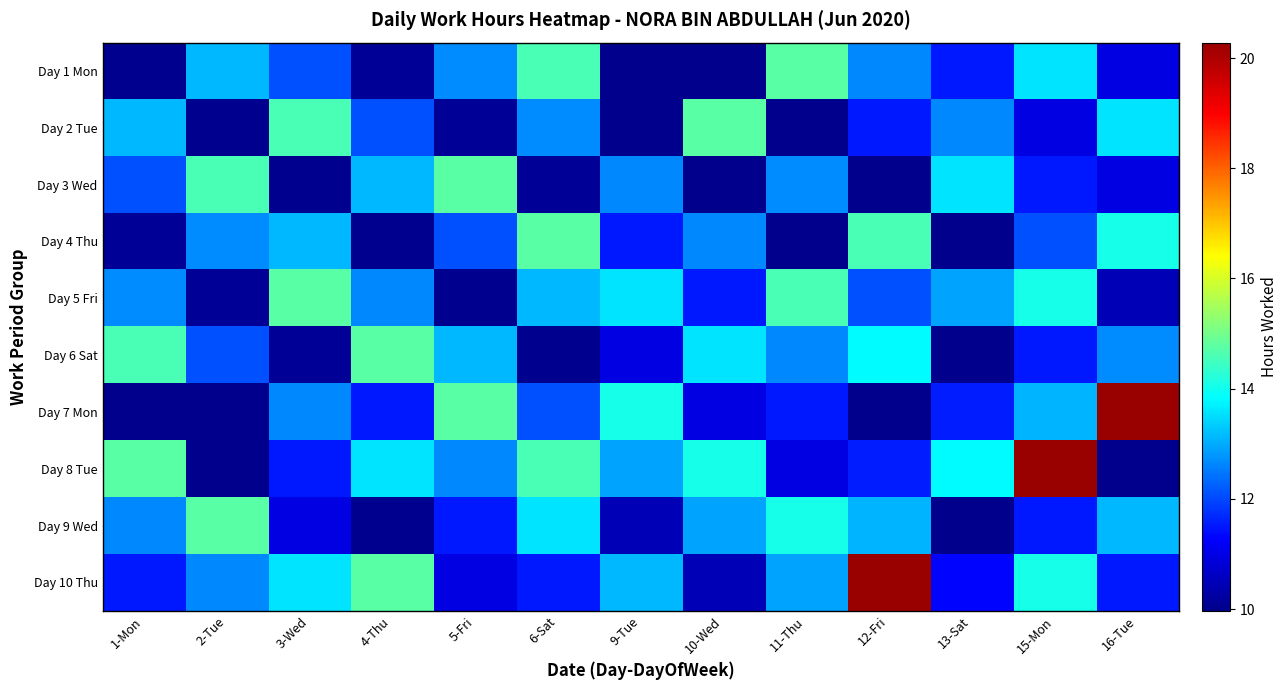

Which category has the highest value across all series?

16-Tue